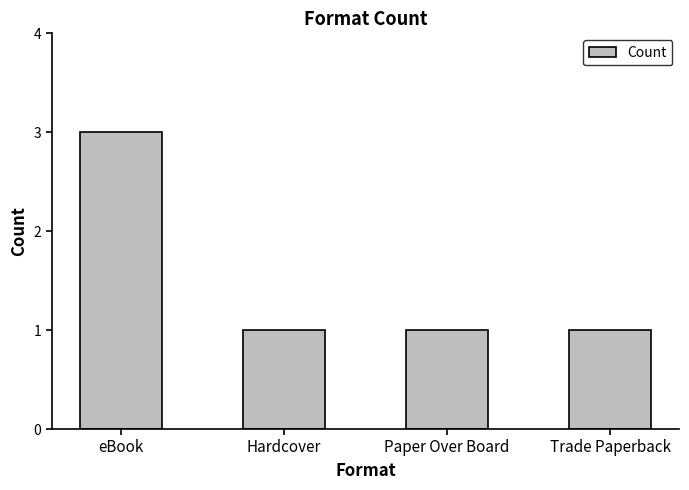

What is the change in value from eBook to Hardcover?

-2